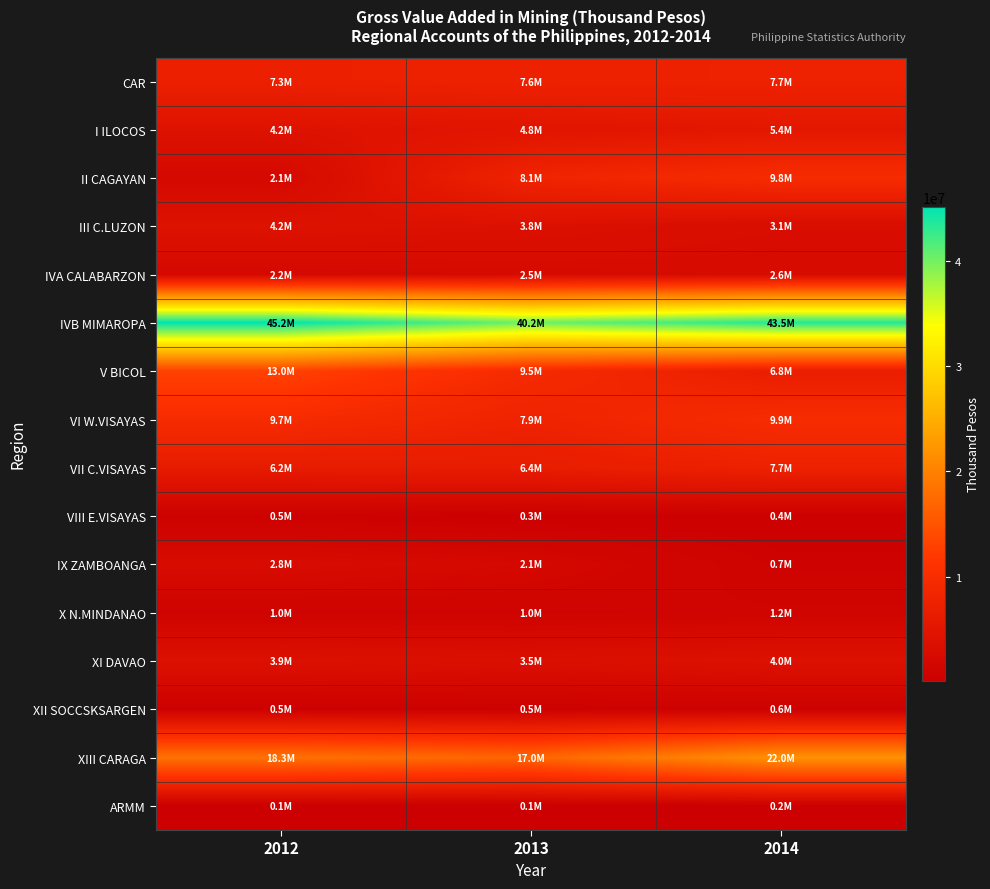

At which category does the chart reach its minimum across all series?

2012